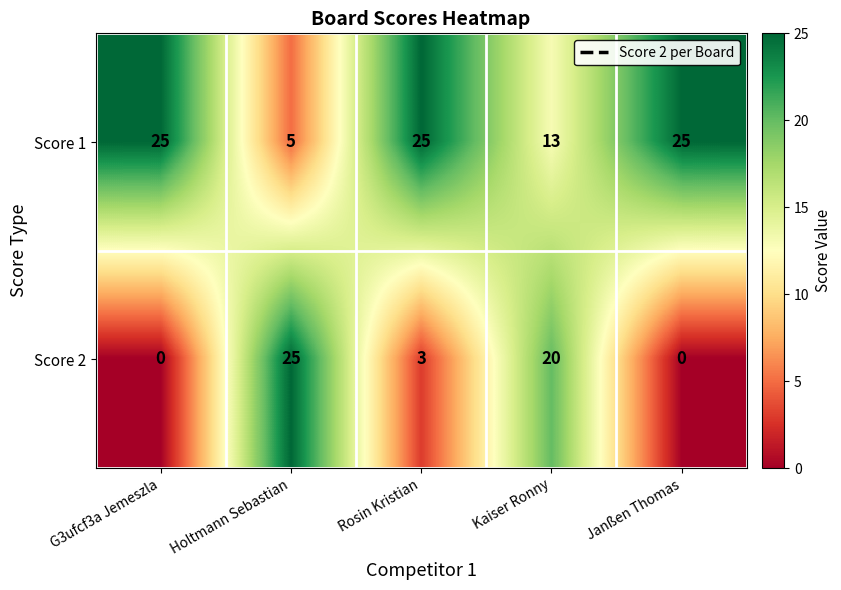

Reading left to right, what are all the values shown in this chart?

Score 1: G3ufcf3a Jemeszla=25	Holtmann Sebastian=5	Rosin Kristian=25	Kaiser Ronny=13	Janßen Thomas=25
Score 2: G3ufcf3a Jemeszla=0	Holtmann Sebastian=25	Rosin Kristian=3	Kaiser Ronny=20	Janßen Thomas=0